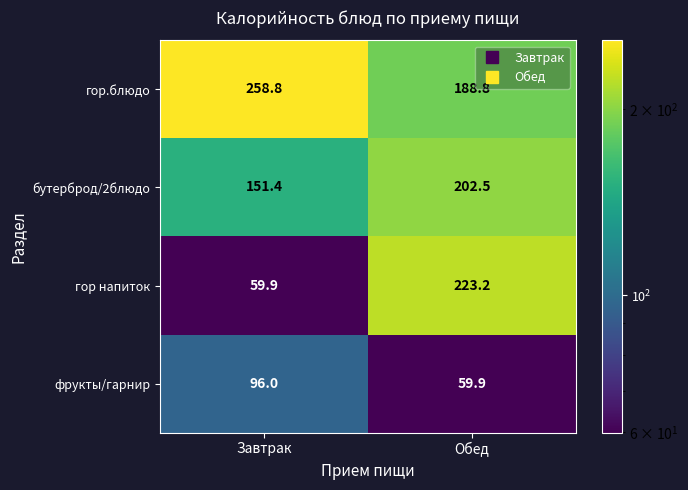

Which series has the widest spread of values?

гор напиток